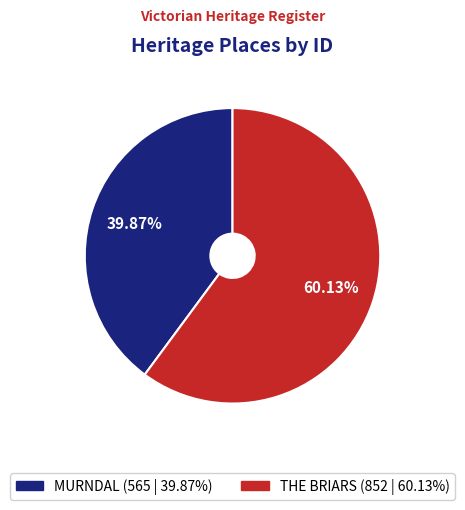

What percentage is NOT represented by MURNDAL?

60.1%